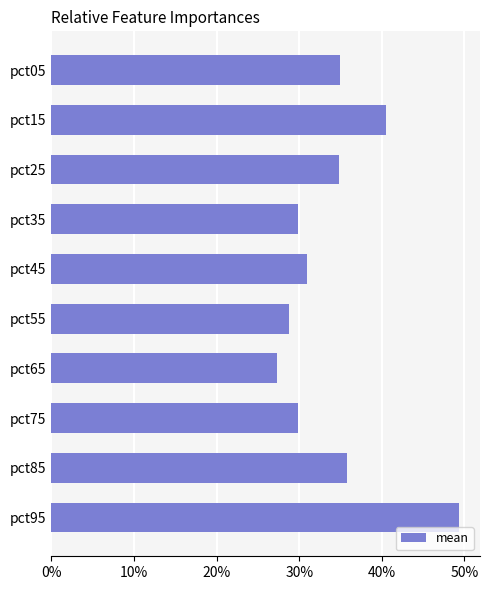

What is the smallest value displayed?

0.3